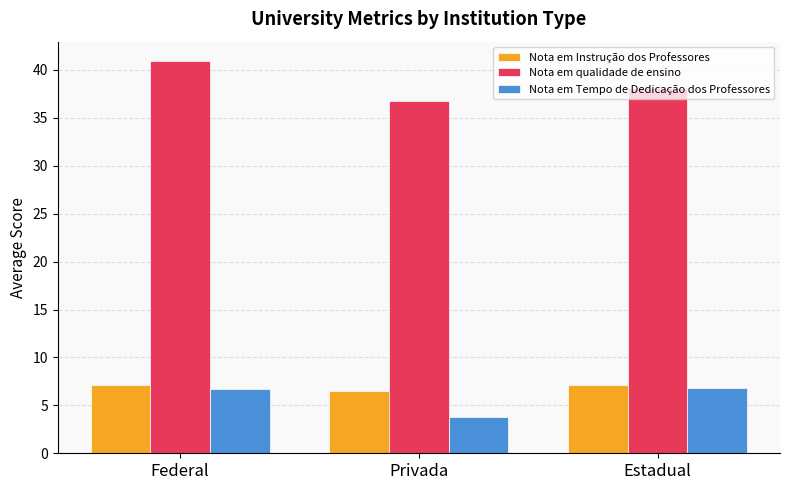

Rank the series at Federal from lowest to highest value.

Nota em Tempo de Dedicação dos Professores, Nota em Instrução dos Professores, Nota em qualidade de ensino